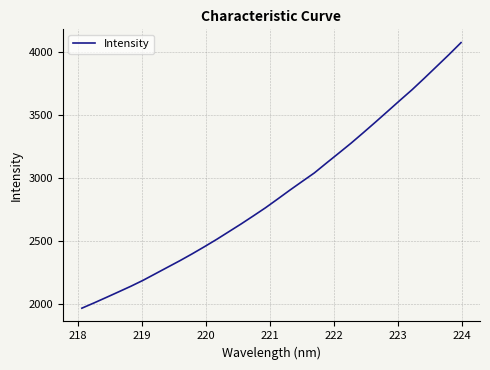

Is this an area chart (filled region under the line)?

No